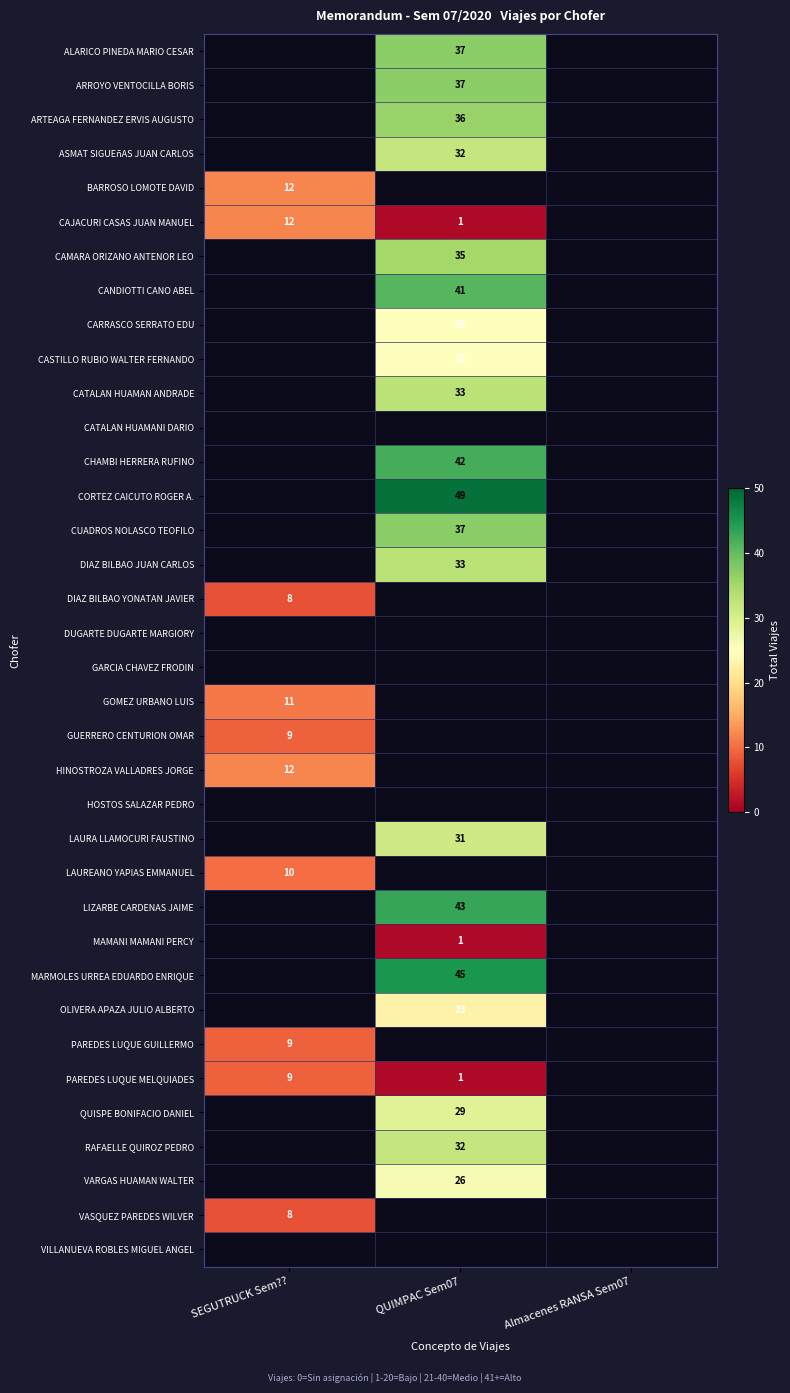

Is it true that CATALAN HUAMAN ANDRADE equals 47 at QUIMPAC Sem07?

False